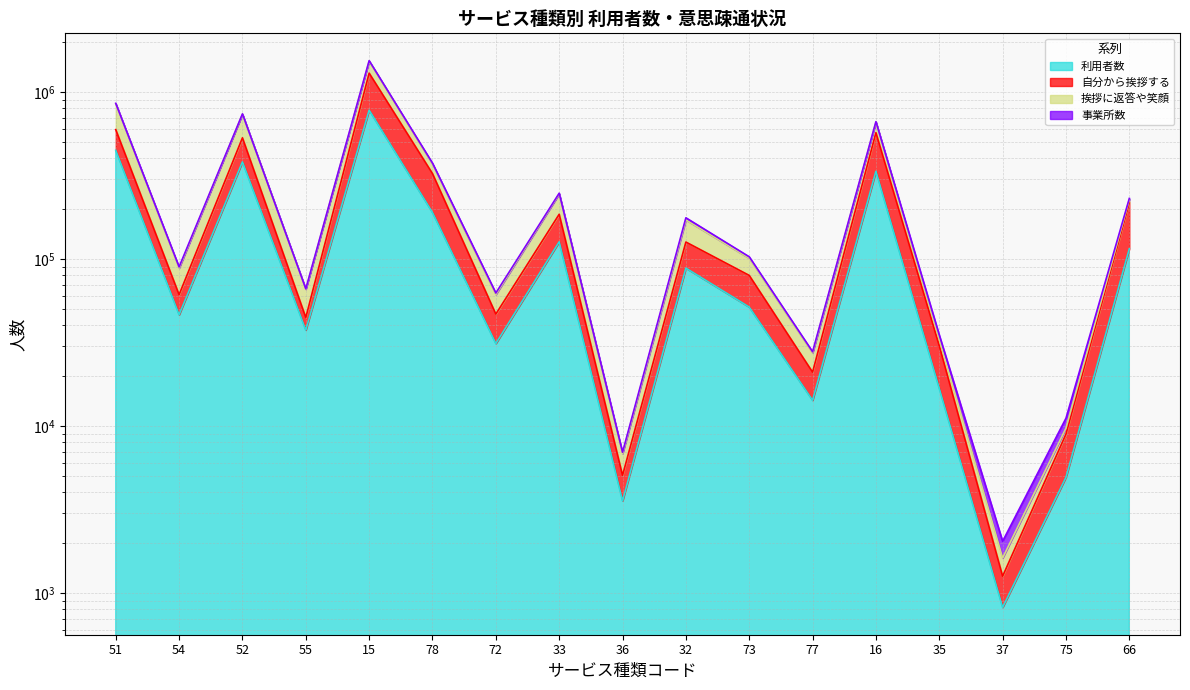

True or false: 自分から挨拶する has more than 0 interior local peaks.

True